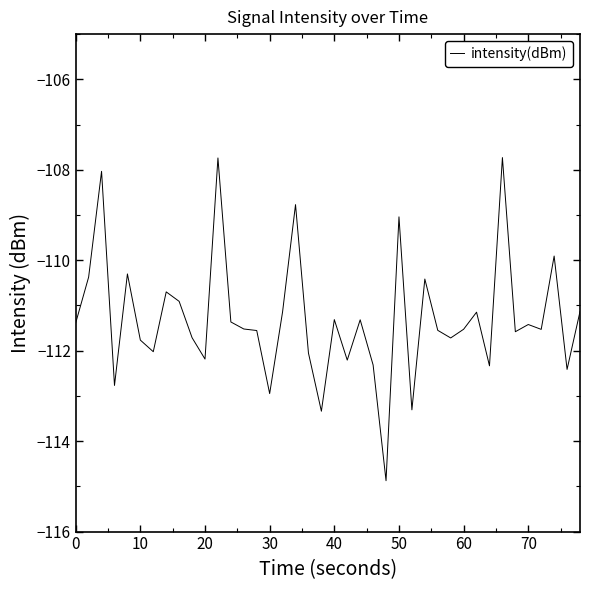

What is the smallest value displayed?

-114.9